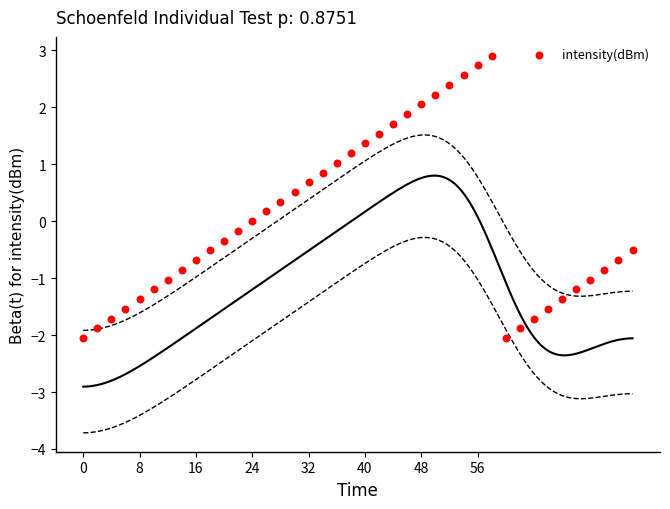

What is the range of X values (max minus min)?

78.0